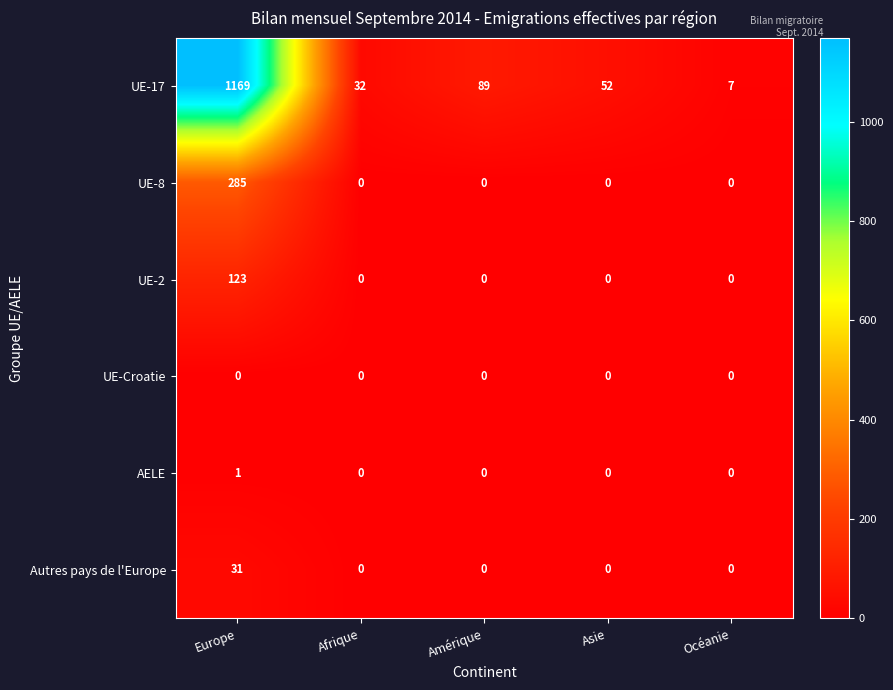

Rank the series by their maximum value, from lowest to highest.

UE-Croatie, AELE, Autres pays de l'Europe, UE-2, UE-8, UE-17